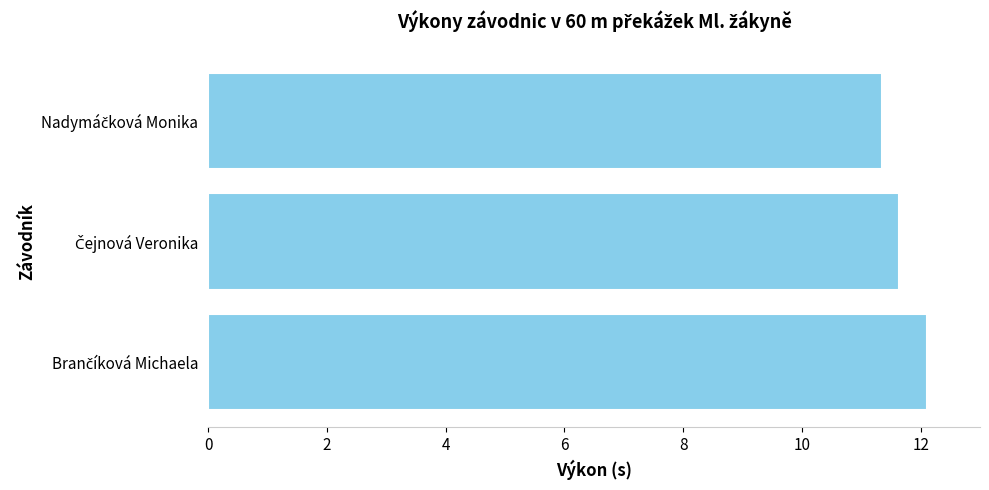

What is the greatest value displayed?

12.1